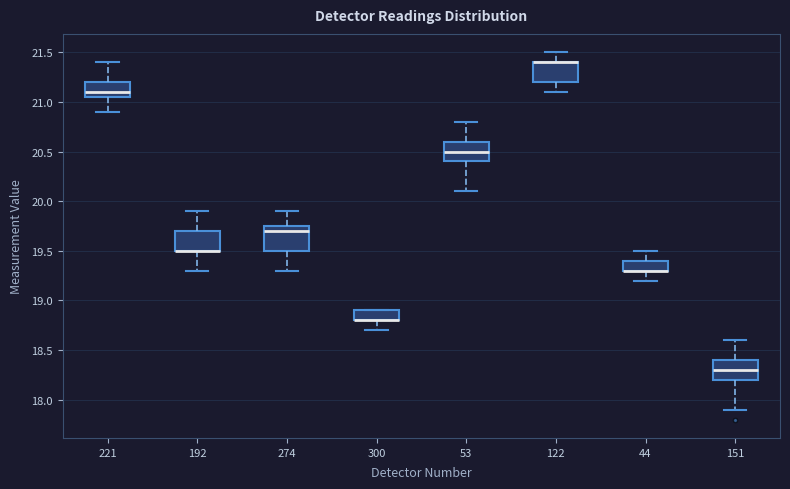

Reading left to right, read every box against the y-axis: the position of its median line, the range the box covers, and the ends of its whiskers. The values are not printed on the chart, so give them approximately, as read against the axis.

221: median 21.10, box 21.05 to 21.20, whiskers 20.90 to 21.40
192: median 19.50 (drawn on the box's lower edge), box 19.50 to 19.70, whiskers 19.30 to 19.90
274: median 19.70, box 19.50 to 19.75, whiskers 19.30 to 19.90
300: median 18.80 (drawn on the box's lower edge), box 18.80 to 18.90, whiskers 18.70 to 18.90
53: median 20.50, box 20.40 to 20.60, whiskers 20.10 to 20.80
122: median 21.40 (drawn on the box's upper edge), box 21.20 to 21.40, whiskers 21.10 to 21.50
44: median 19.30 (drawn on the box's lower edge), box 19.30 to 19.40, whiskers 19.20 to 19.50
151: median 18.30, box 18.20 to 18.40, whiskers 17.90 to 18.60